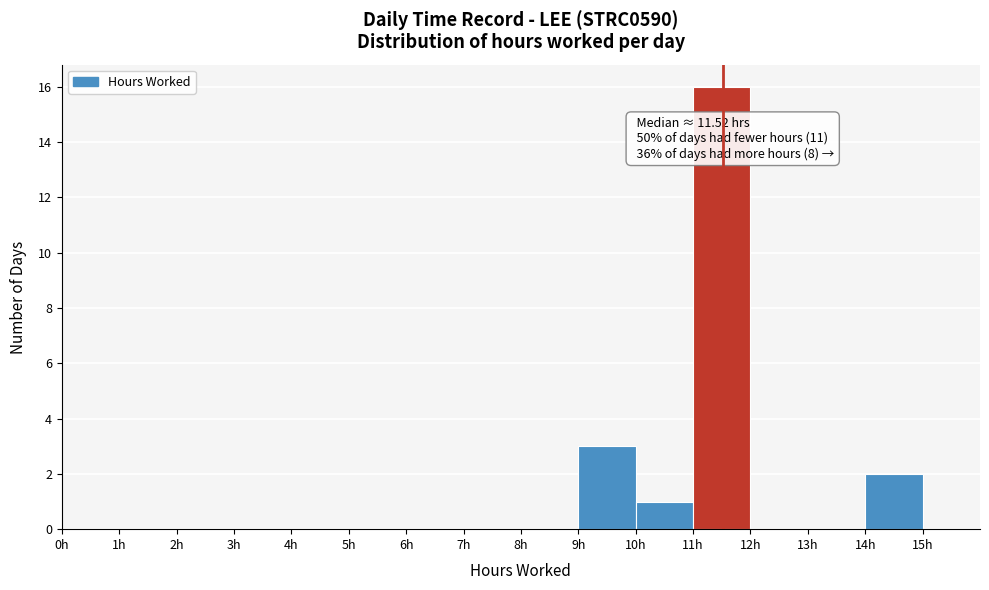

Which range on the x-axis has the tallest bar?

11 to 12